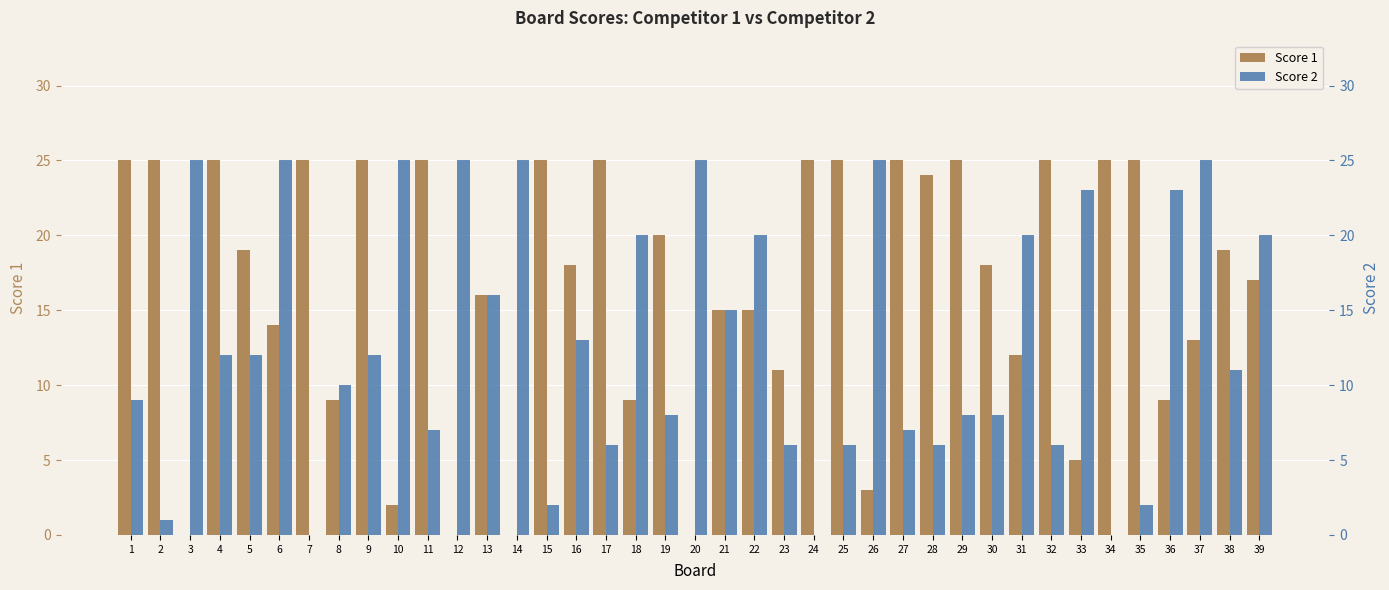

Reading left to right, list all the values displayed in this chart.

Score 1: 1=25	2=25	3=0	4=25	5=19	6=14	7=25	8=9	9=25	10=2	11=25	12=0	13=16	14=0	15=25	16=18	17=25	18=9	19=20	20=0	21=15	22=15	23=11	24=25	25=25	26=3	27=25	28=24	29=25	30=18	31=12	32=25	33=5	34=25	35=25	36=9	37=13	38=19	39=17
Score 2: 1=9	2=1	3=25	4=12	5=12	6=25	7=0	8=10	9=12	10=25	11=7	12=25	13=16	14=25	15=2	16=13	17=6	18=20	19=8	20=25	21=15	22=20	23=6	24=0	25=6	26=25	27=7	28=6	29=8	30=8	31=20	32=6	33=23	34=0	35=2	36=23	37=25	38=11	39=20